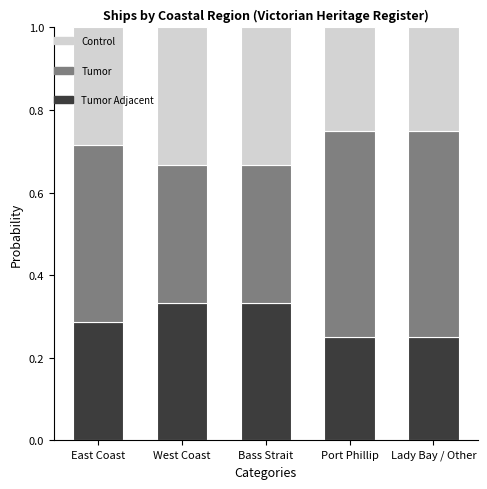

What is the total value across all series at West Coast?

1.0